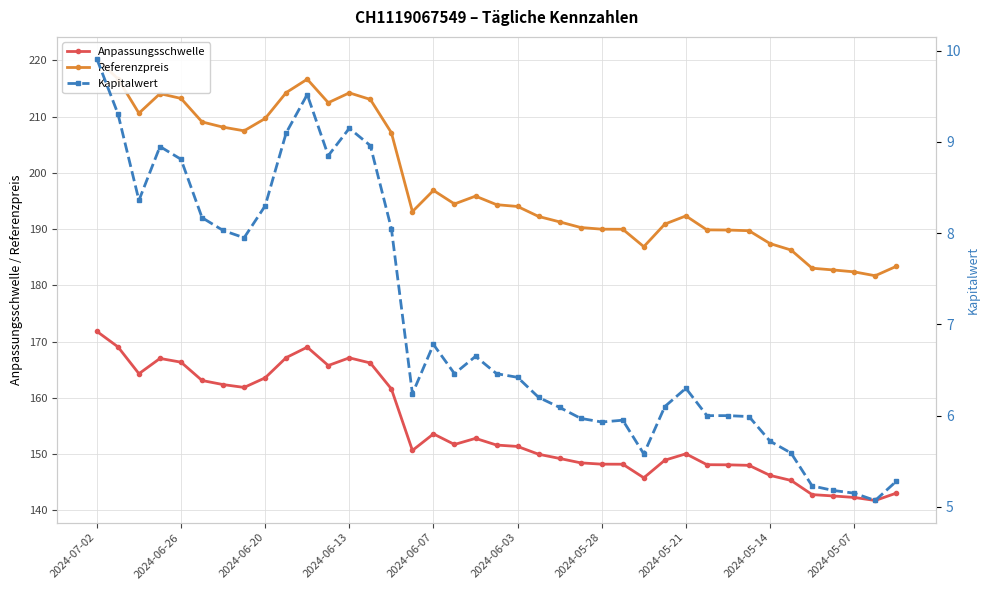

What are all the series names shown in the legend?

Anpassungsschwelle, Referenzpreis, Kapitalwert